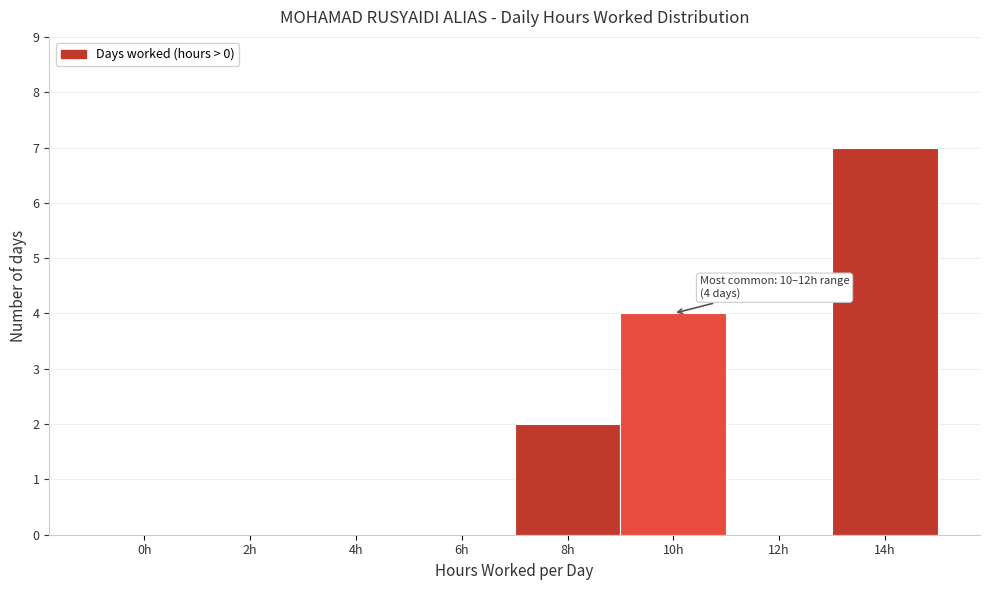

Reading right to left, transcribe all the data shown in this chart.

14h=7	12h=0	10h=4	8h=2	6h=0	4h=0	2h=0	0h=0